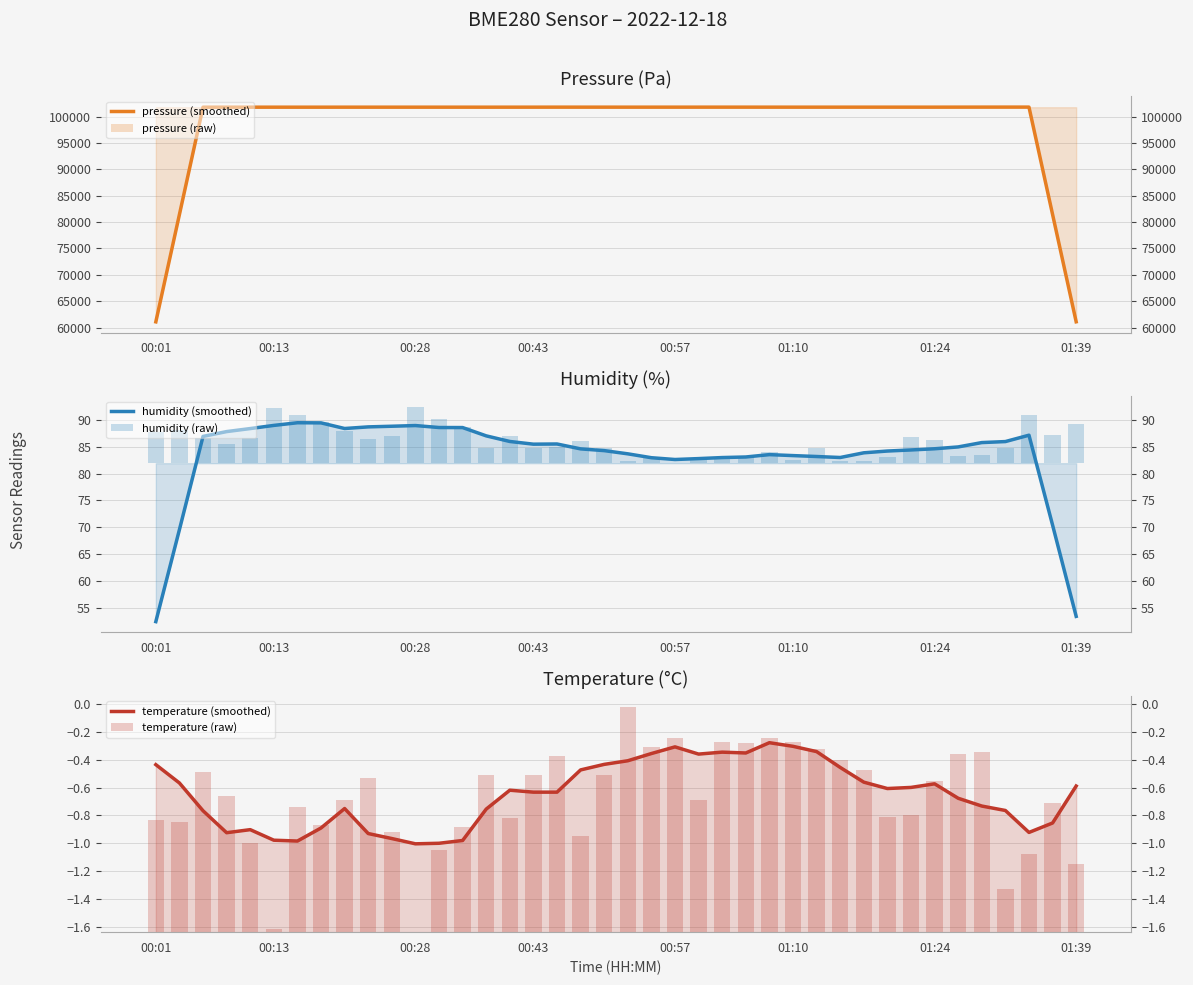

Reading left to right, extract all data points from this chart.

pressure (smoothed): 61078.1	81439.1	101797.3	101797.2	101797.1	101799.1	101797.5	101798.7	101800.2	101801.0	101799.9	101800.8	101799.8	101799.7	101798.6	101800.5	101802.1	101805.7	101804.7	101804.3	101801.9	101803.0	101803.9	101804.9	101805.7	101805.6	101803.6	101802.5	101802.6	101802.9	101804.7	101804.4	101802.9	101803.3	101807.5	101810.8	101813.5	101813.7	81452.3	61088.5
pressure (raw): 7.4	6.4	4.7	14.8	0.0	7.1	5.5	14.8	6.8	6.2	14.5	9.6	9.1	11.3	1.1	14.4	3.7	18.6	19.4	19.3	9.1	1.8	6.7	24.9	23.7	14.1	5.8	6.5	14.7	18.4	14.4	7.5	15.4	13.0	11.0	16.3	28.5	32.2	26.5	11.8
humidity (smoothed): 52.5	69.6	86.9	87.8	88.4	88.9	89.4	89.4	88.4	88.7	88.8	88.9	88.5	88.5	87.0	86.0	85.5	85.5	84.6	84.3	83.7	82.9	82.6	82.8	83.0	83.1	83.5	83.3	83.2	83.0	83.9	84.2	84.4	84.6	84.9	85.8	85.9	87.1	70.4	53.5
humidity (raw): 5.8	6.1	4.7	3.6	4.7	10.3	9.0	7.6	6.0	4.6	5.1	10.5	8.2	6.7	2.7	5.0	2.8	3.0	4.2	2.9	0.5	1.1	0.0	0.6	1.2	1.3	2.1	0.5	2.8	0.3	0.5	1.2	4.9	4.4	1.3	1.6	2.9	9.0	5.3	7.2
temperature (smoothed): -0.4	-0.6	-0.8	-0.9	-0.9	-1.0	-1.0	-0.9	-0.8	-0.9	-1.0	-1.0	-1.0	-1.0	-0.8	-0.6	-0.6	-0.6	-0.5	-0.4	-0.4	-0.4	-0.3	-0.4	-0.3	-0.3	-0.3	-0.3	-0.3	-0.5	-0.6	-0.6	-0.6	-0.6	-0.7	-0.7	-0.8	-0.9	-0.9	-0.6
temperature (raw): 0.8	0.8	1.1	1.0	0.6	0.0	0.9	0.8	0.9	1.1	0.7	0.0	0.6	0.8	1.1	0.8	1.1	1.3	0.7	1.1	1.6	1.3	1.4	0.9	1.4	1.4	1.4	1.4	1.3	1.2	1.2	0.8	0.8	1.1	1.3	1.3	0.3	0.6	0.9	0.5